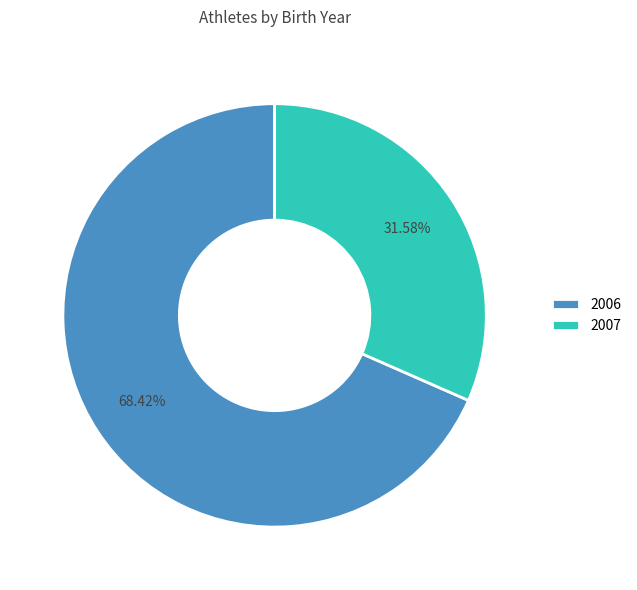

Is it true that 2007 is 17% of the pie?

False